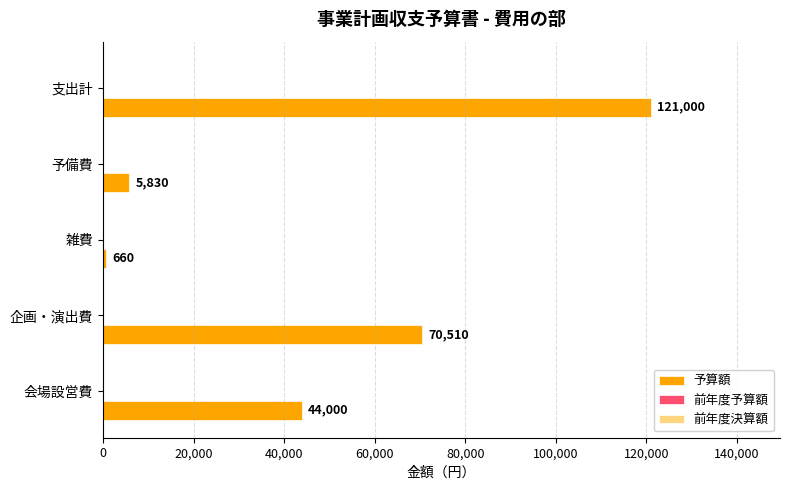

Where is the data nearest to the value 60830?

企画・演出費